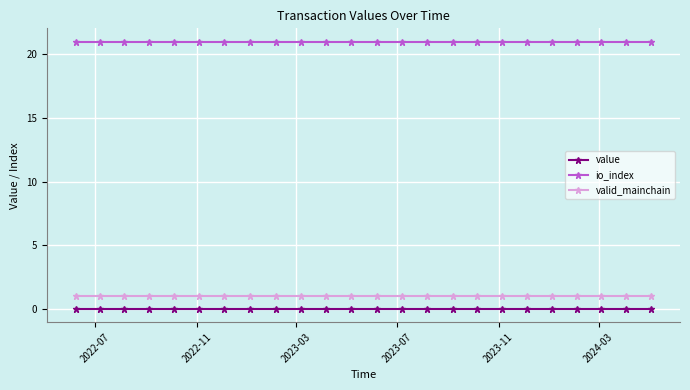

What is the greatest value displayed?

21.0